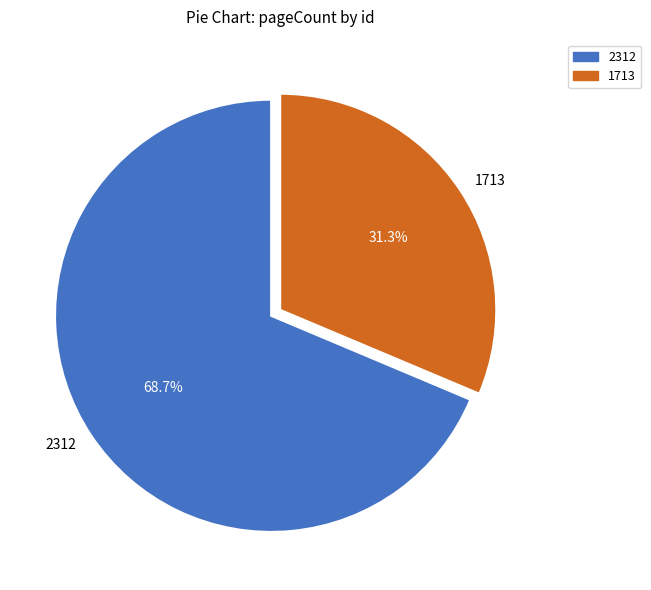

To the nearest percent, what is the difference between the 1713 and 2312 slice percentages?

37%